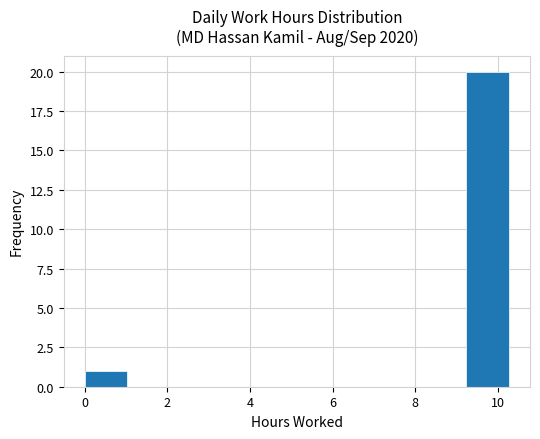

Reading left to right, list every bar in this chart as the range it spans on the x-axis followed by its height. Neither the bar edges nor the heights are printed on the chart, so give them approximately, as read against the axes.

0.0 to 1.0: 1
1.0 to 2.0: 0
2.0 to 3.0: 0
3.0 to 4.2: 0
4.2 to 5.2: 0
5.2 to 6.2: 0
6.2 to 7.2: 0
7.2 to 8.2: 0
8.2 to 9.2: 0
9.2 to 10.2: 20